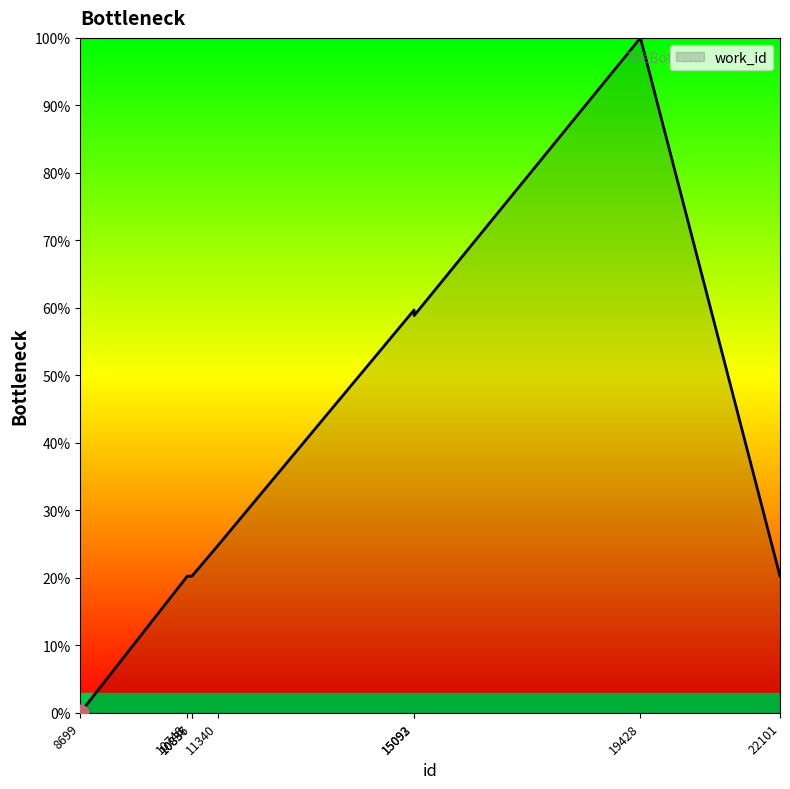

What is the maximum value shown in the chart?

100.0